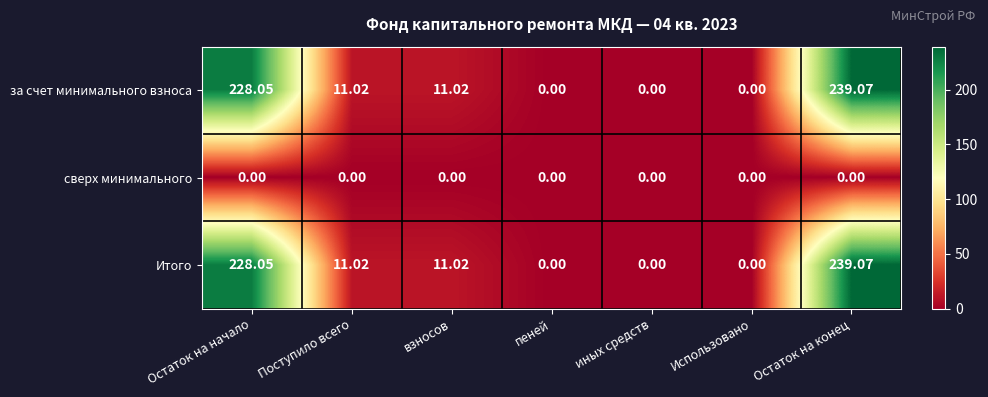

At which label does за счет минимального взноса reach its peak?

Остаток на конец